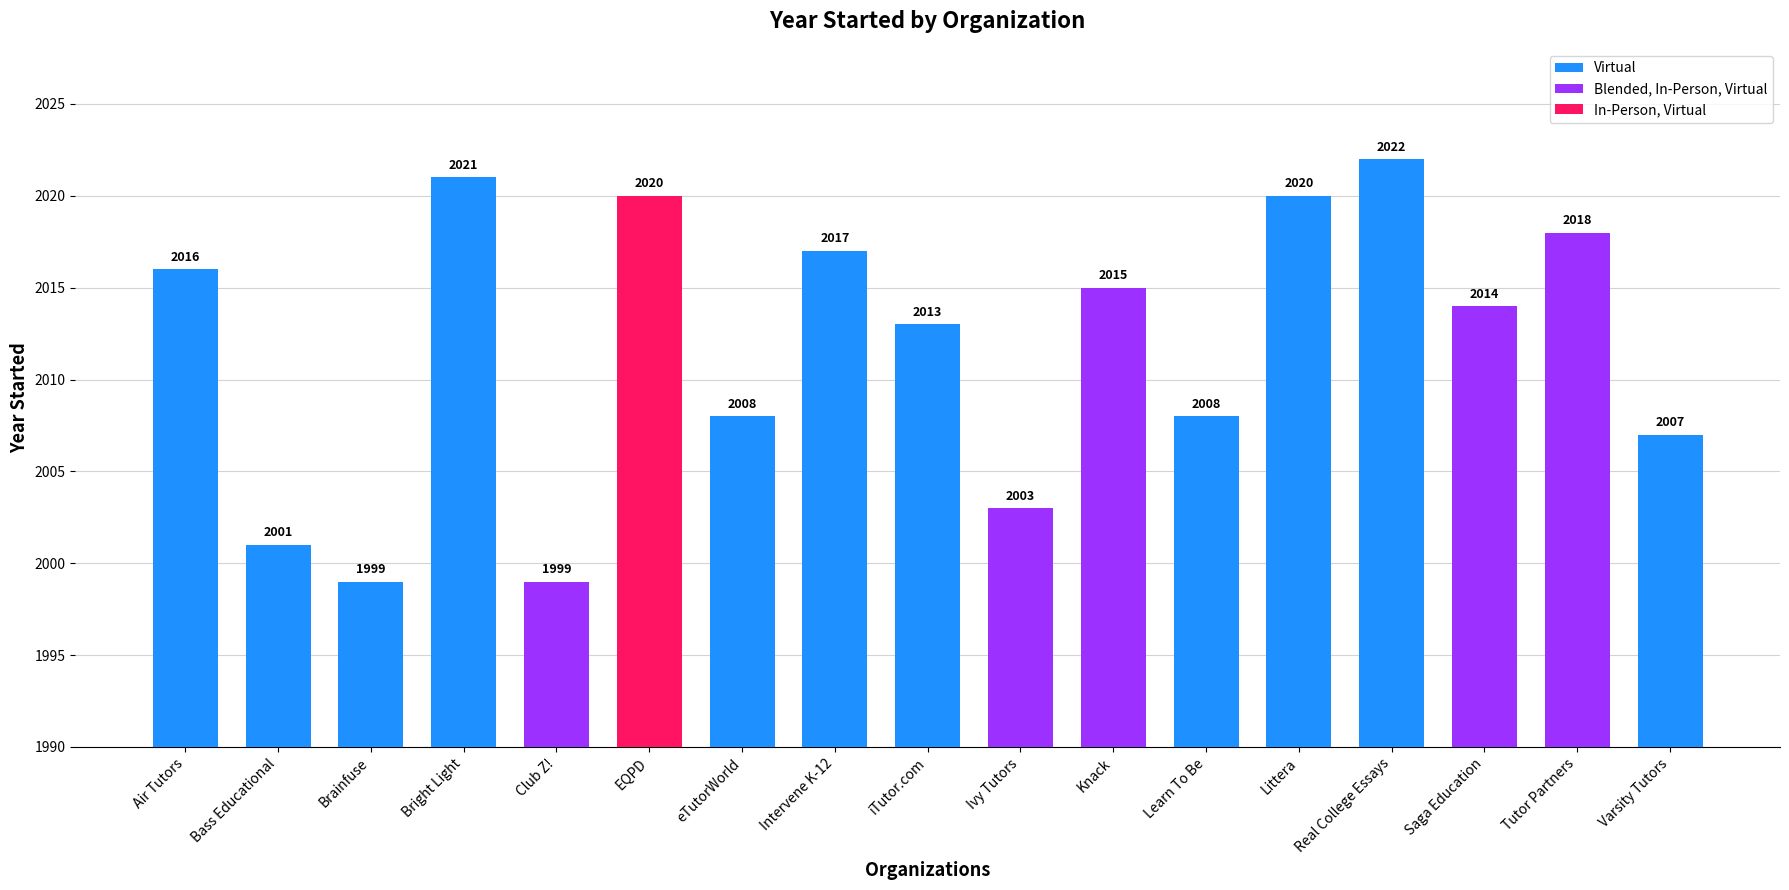

What value does the data have at iTutor.com?

2013